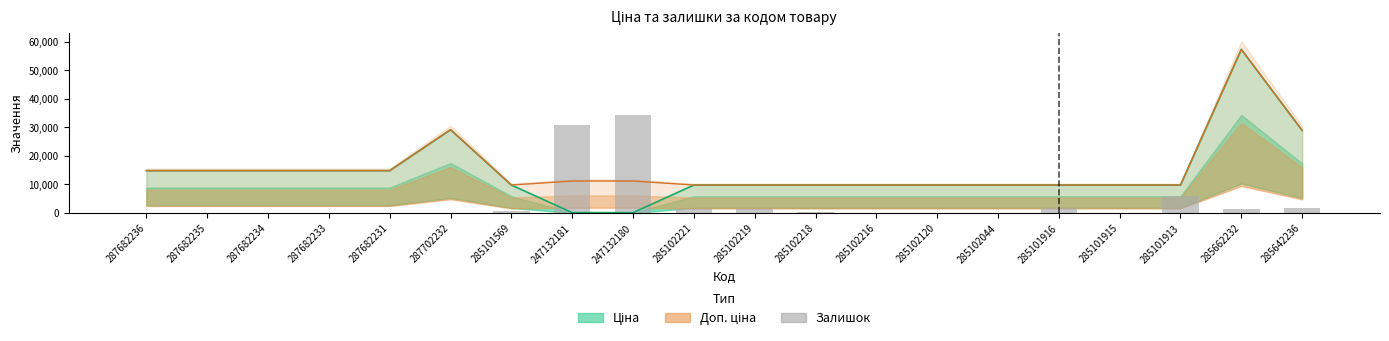

Rank the series by their maximum value, from lowest to highest.

Залишок (масштаб), Ціна, Доп. ціна